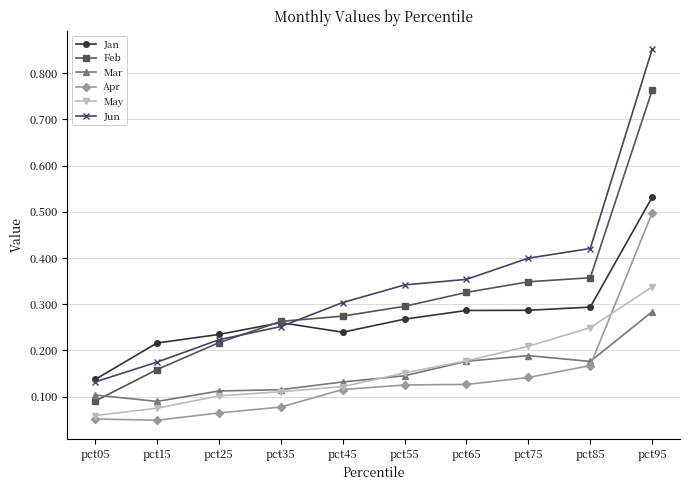

Which series has the largest total across all categories?

Jun